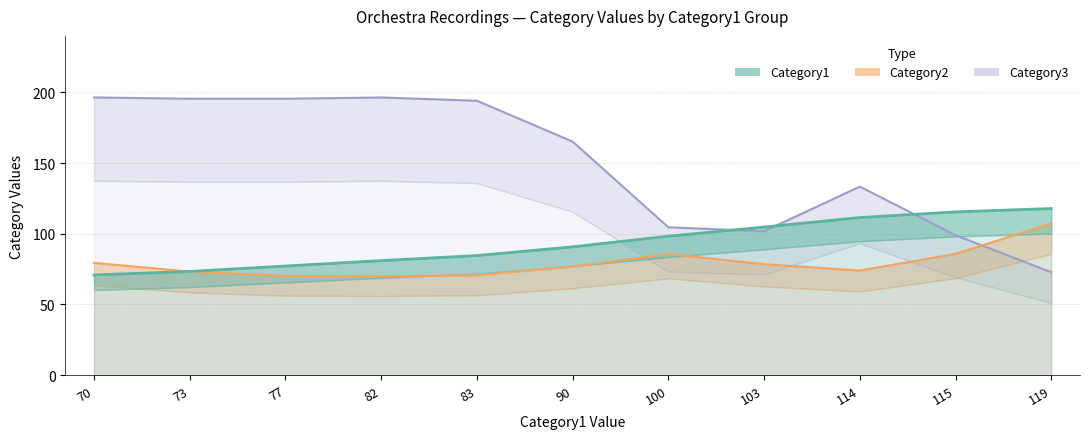

Which series has the largest total across all categories?

Category3